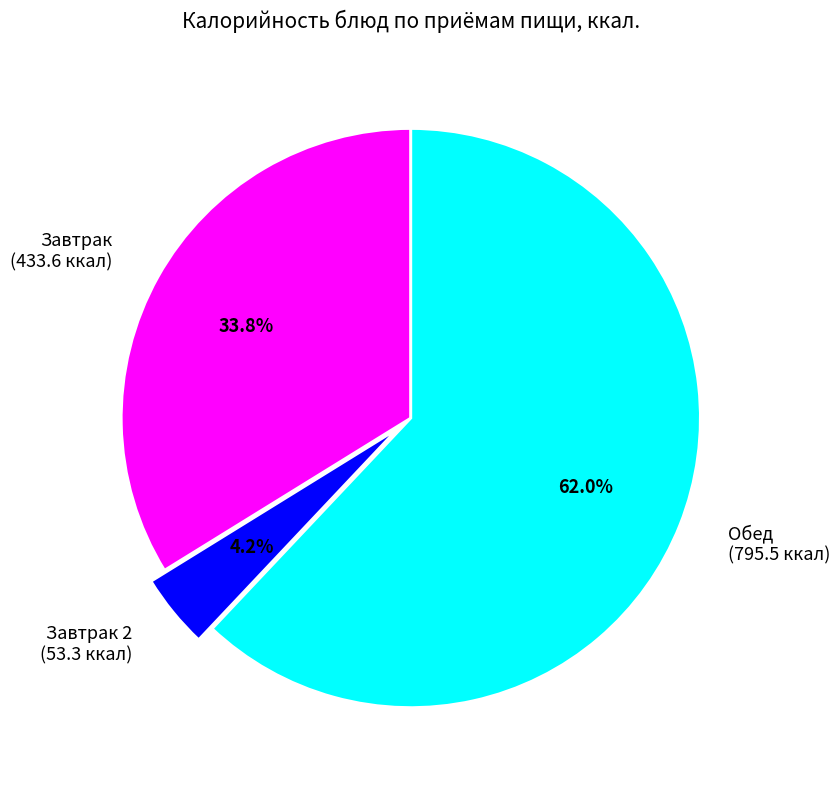

Rank the categories by value from lowest to highest.

Завтрак 2 (53.3 ккал), Завтрак (433.6 ккал), Обед (795.5 ккал)